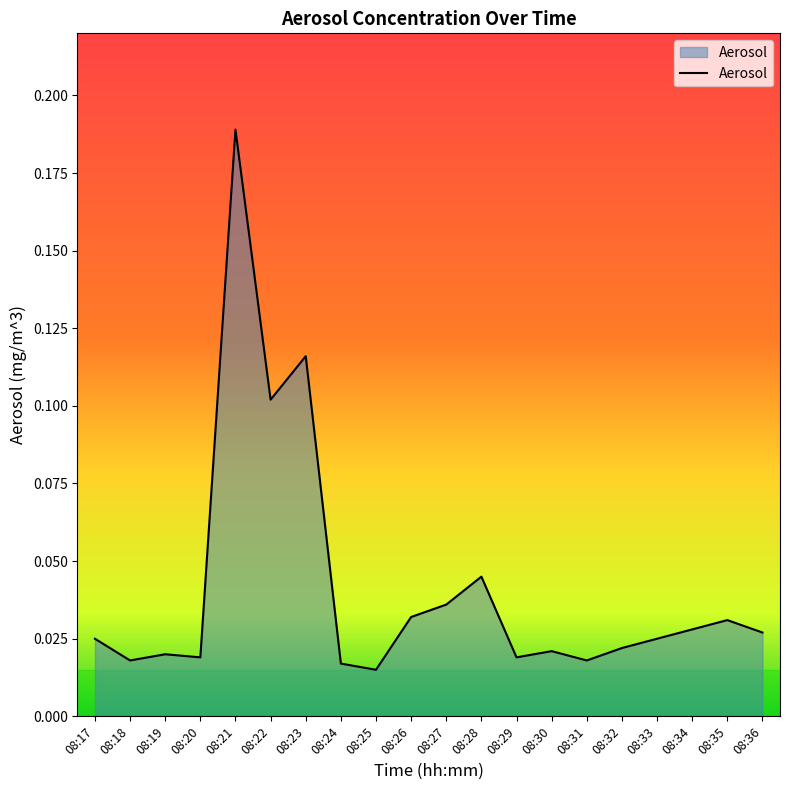

Which category has the highest value across all series?

08:21